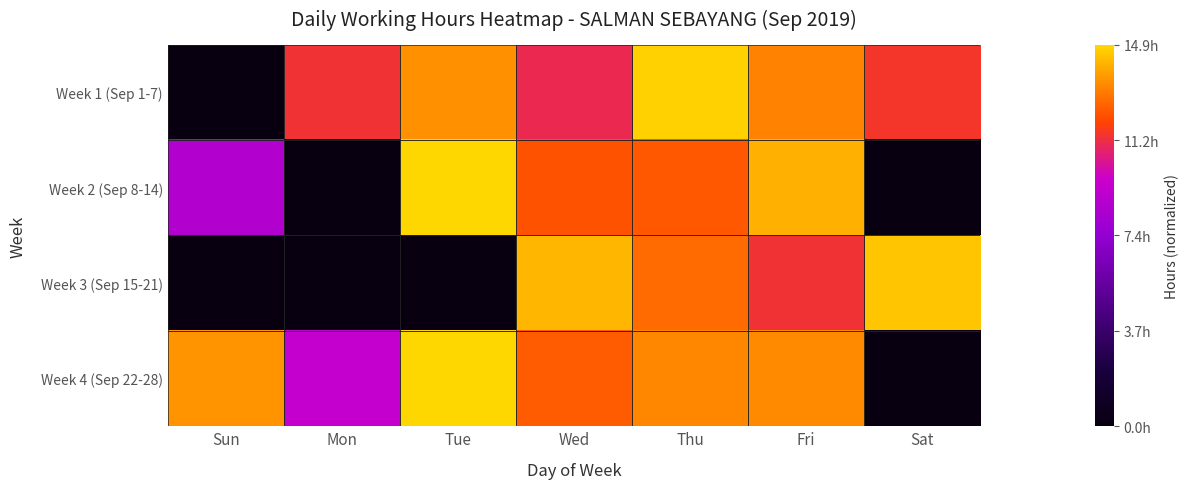

Reading left to right, list all the values displayed in this chart.

Week 1 (Sep 1-7): Sun=0.0	Mon=0.8	Tue=0.9	Wed=0.7	Thu=1.0	Fri=0.9	Sat=0.8
Week 2 (Sep 8-14): Sun=0.6	Mon=0.0	Tue=1.0	Wed=0.8	Thu=0.8	Fri=0.9	Sat=0.0
Week 3 (Sep 15-21): Sun=0.0	Mon=0.0	Tue=0.0	Wed=1.0	Thu=0.9	Fri=0.8	Sat=1.0
Week 4 (Sep 22-28): Sun=0.9	Mon=0.6	Tue=1.0	Wed=0.8	Thu=0.9	Fri=0.9	Sat=0.0